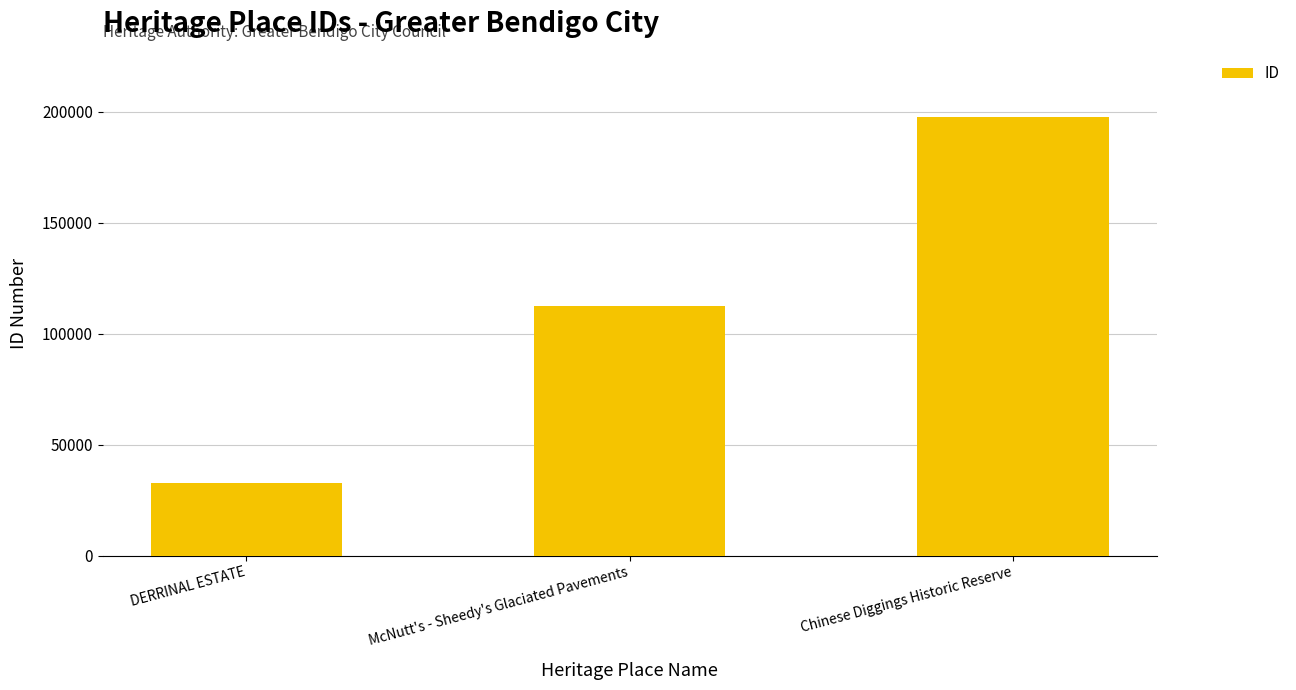

Rank the categories by value from lowest to highest.

DERRINAL ESTATE, McNutt's - Sheedy's Glaciated Pavements, Chinese Diggings Historic Reserve